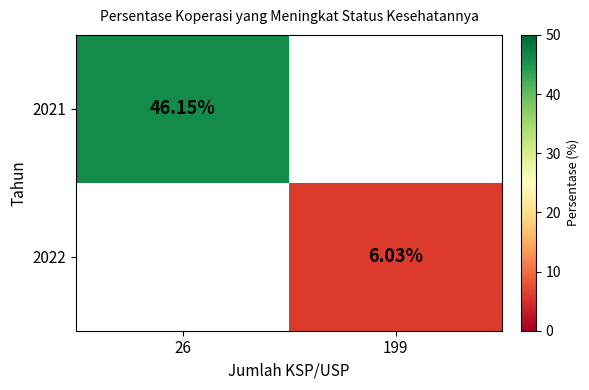

True or false: 2022 has a value of 6.0 at 199.

True